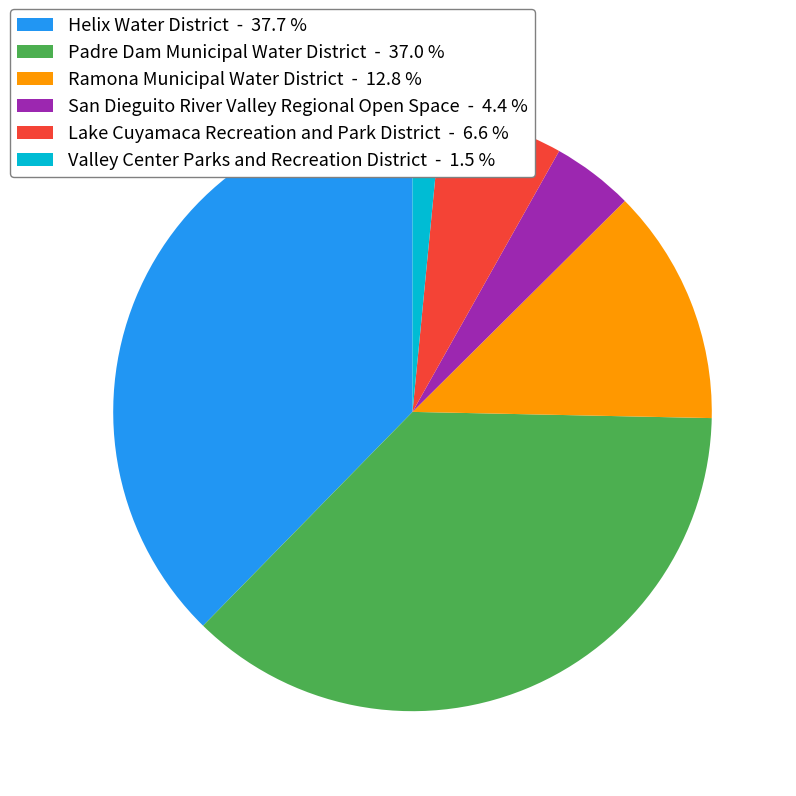

Which has a higher value, Helix Water District or Padre Dam Municipal Water District?

Helix Water District